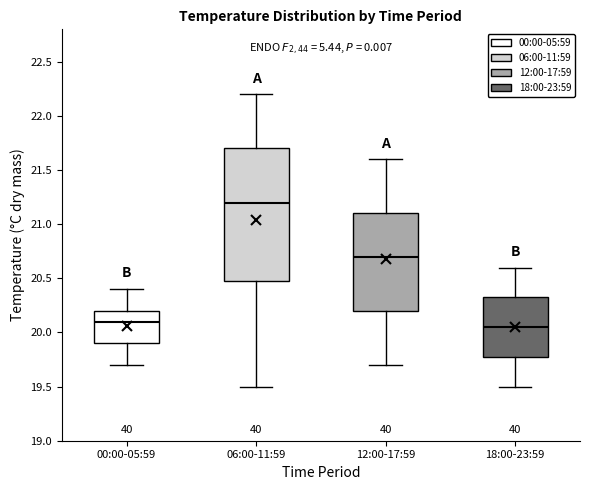

Reading left to right, read every box against the y-axis: the position of its median line, the range the box covers, and the ends of its whiskers. The values are not printed on the chart, so give them approximately, as read against the axis.

00:00-05:59: median 20.10, box 19.90 to 20.20, whiskers 19.70 to 20.40
06:00-11:59: median 21.20, box 20.50 to 21.70, whiskers 19.50 to 22.20
12:00-17:59: median 20.70, box 20.20 to 21.10, whiskers 19.70 to 21.60
18:00-23:59: median 20.05, box 19.80 to 20.35, whiskers 19.50 to 20.60